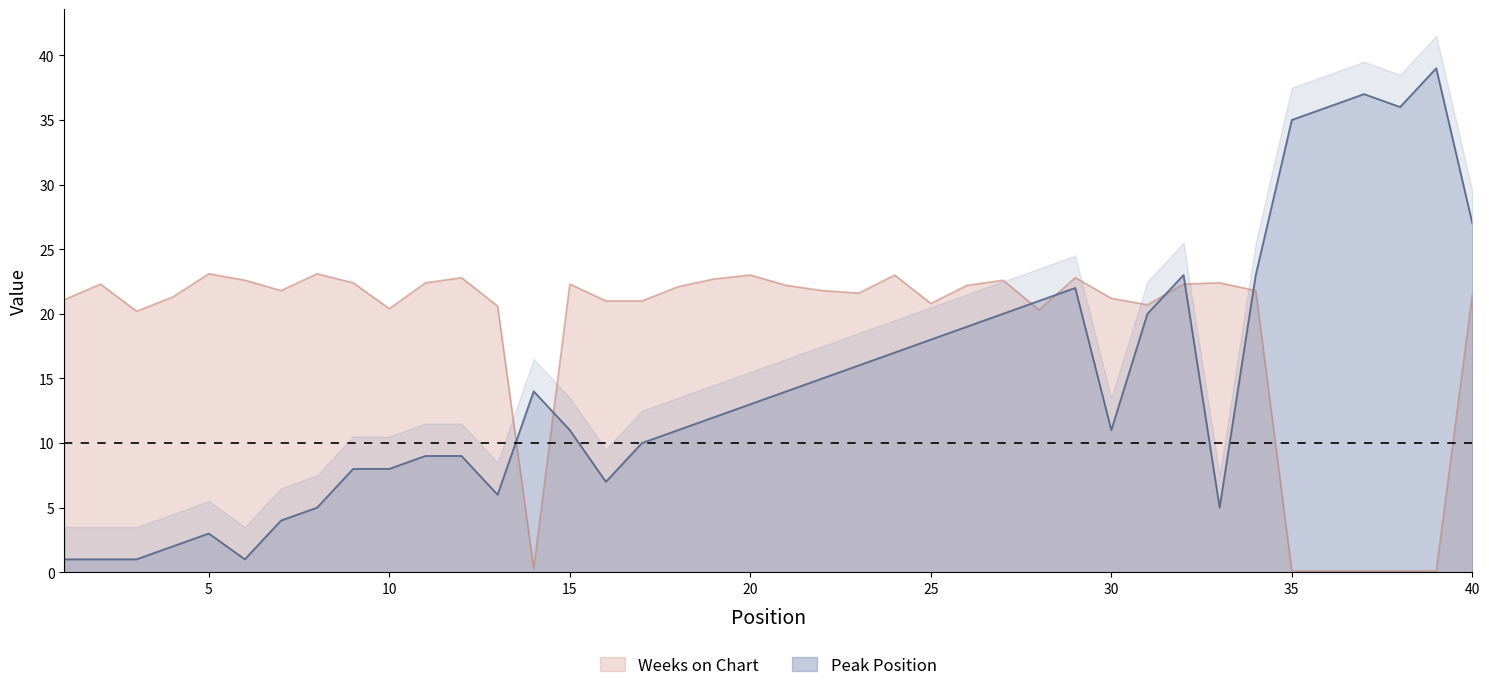

At how many categories does at least one series exceed 6?

40